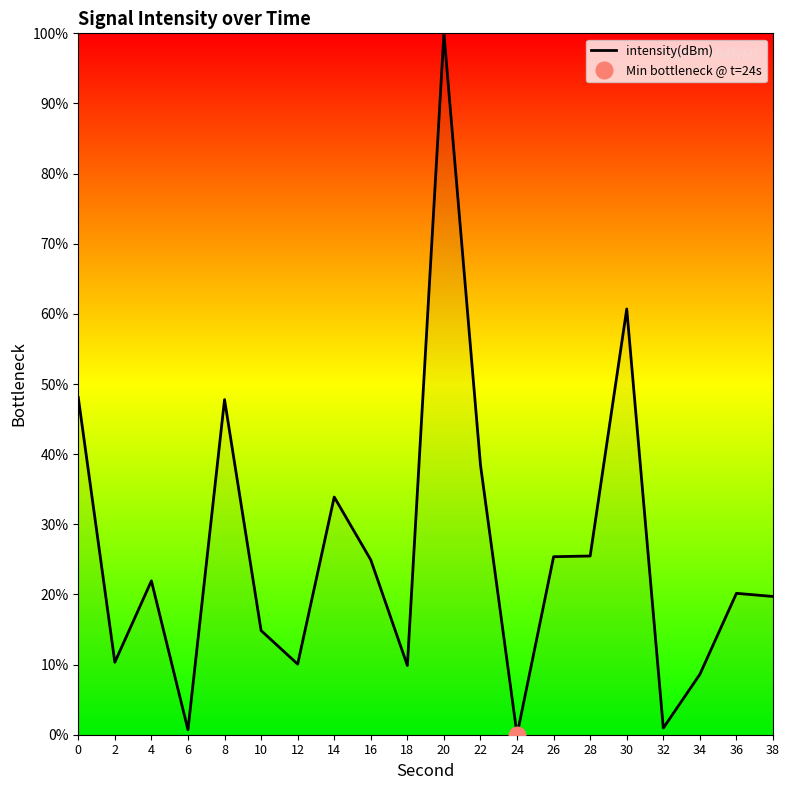

What is the sum of the values at 30 and 6?

61.4